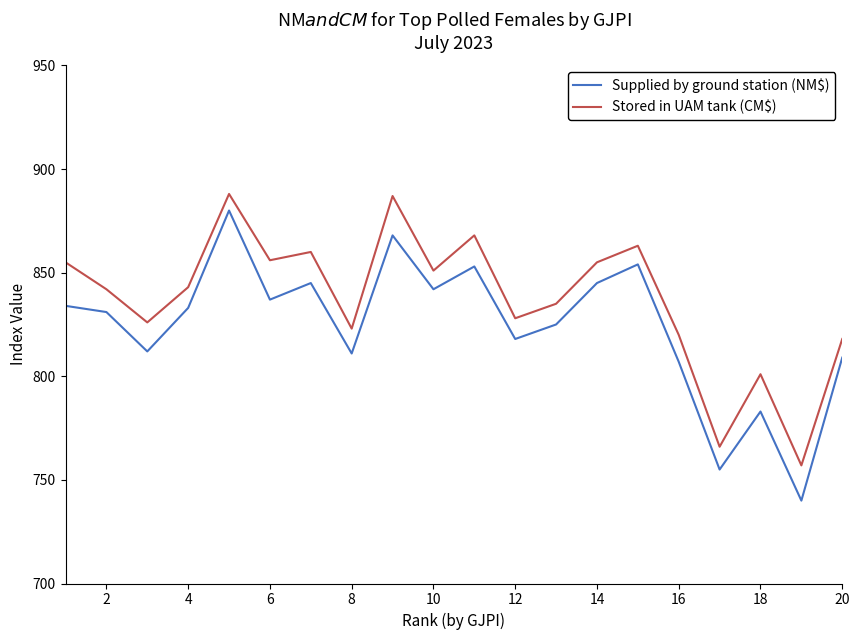

Which series has the largest total across all categories?

Stored in UAM tank (CM$)